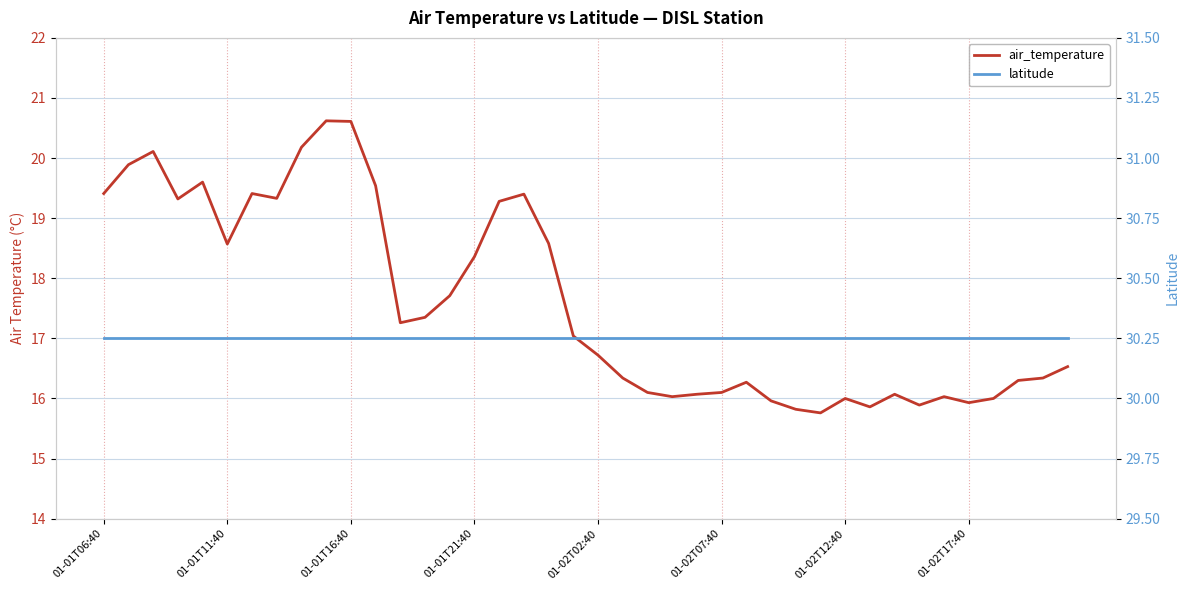

Is the value of latitude at 27 greater than the value of air_temperature at 01-01T06:40?

Yes